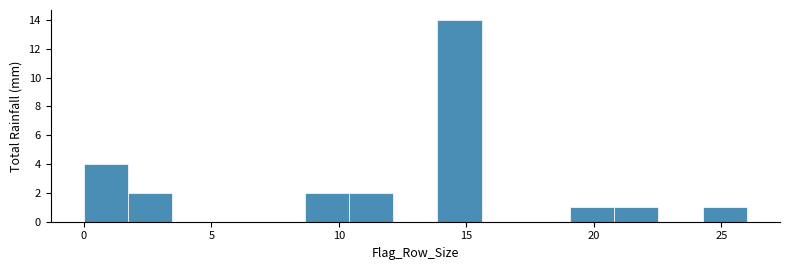

Around what value on the x-axis is the tallest bar? Give the approximate position of its centre, as read against the axis.

14.5